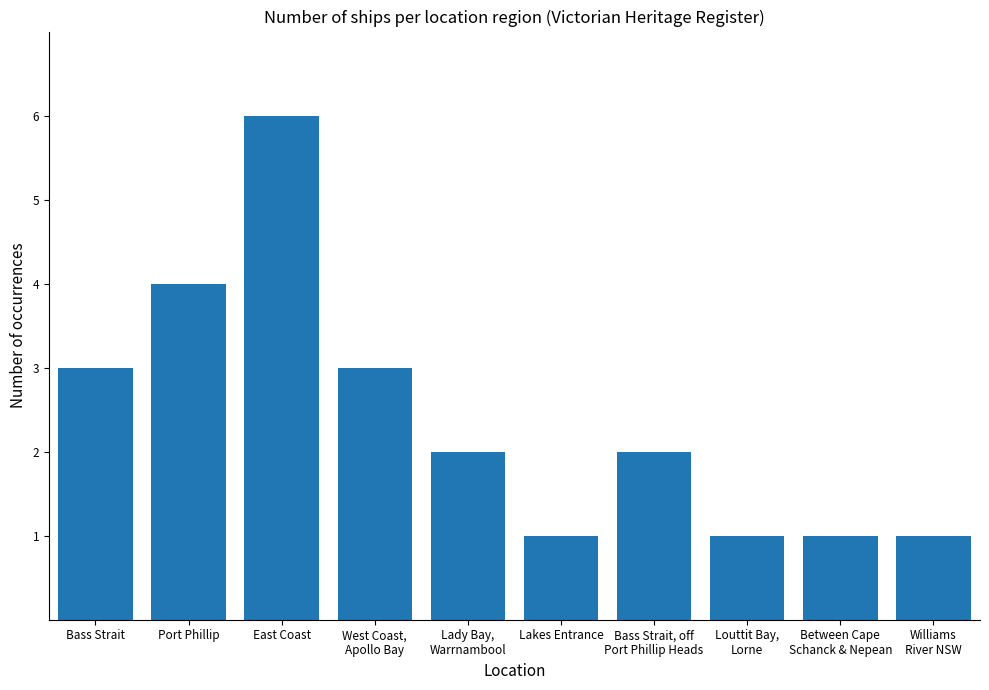

What is the value of the 6th bar from the left?

1